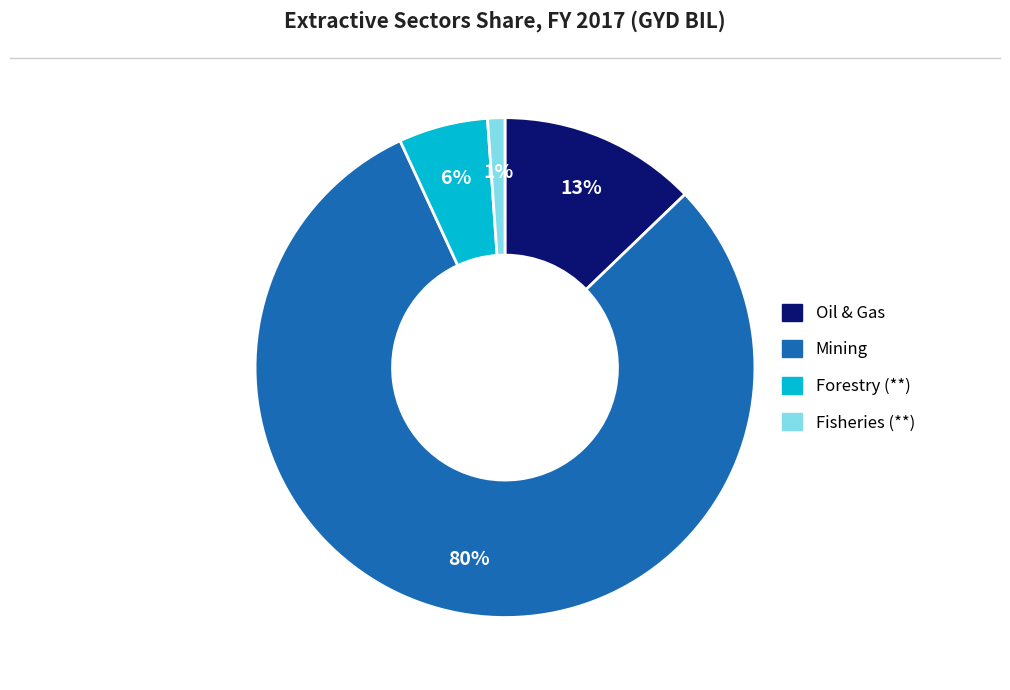

Is it true that Forestry (**) is 15% of the pie?

False